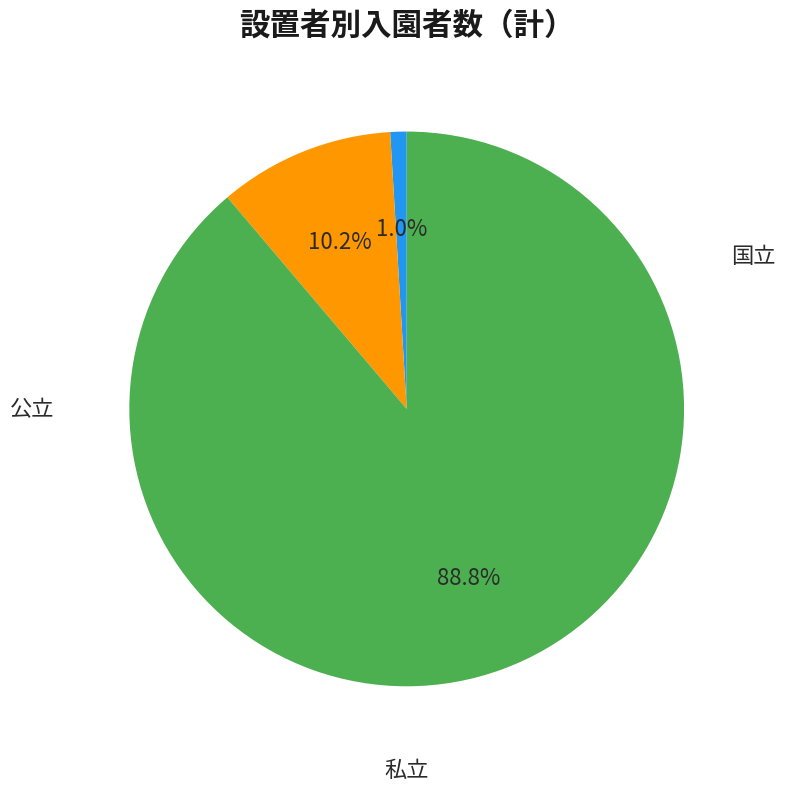

Does any single category account for the majority?

Yes